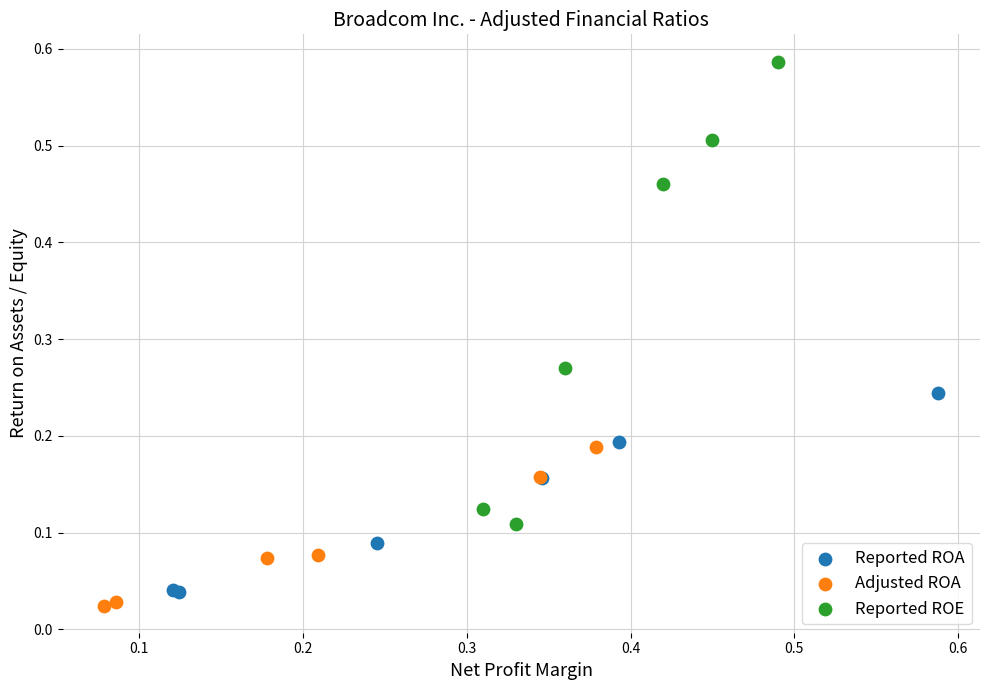

What are all the series names shown in the legend?

Reported ROA, Adjusted ROA, Reported ROE